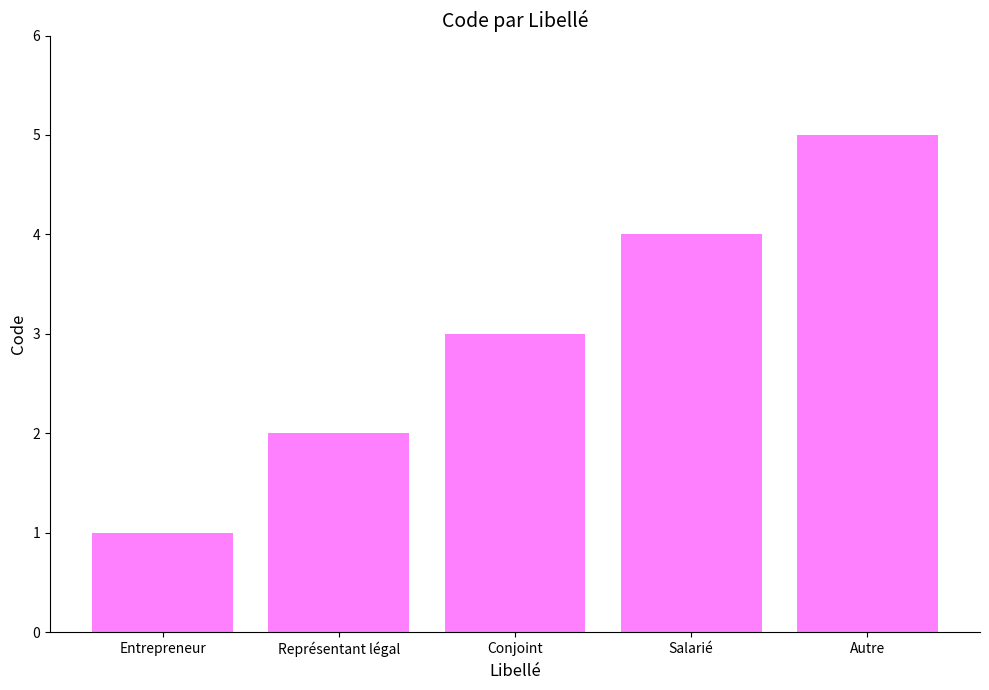

The value at Autre is 5. True or false?

True